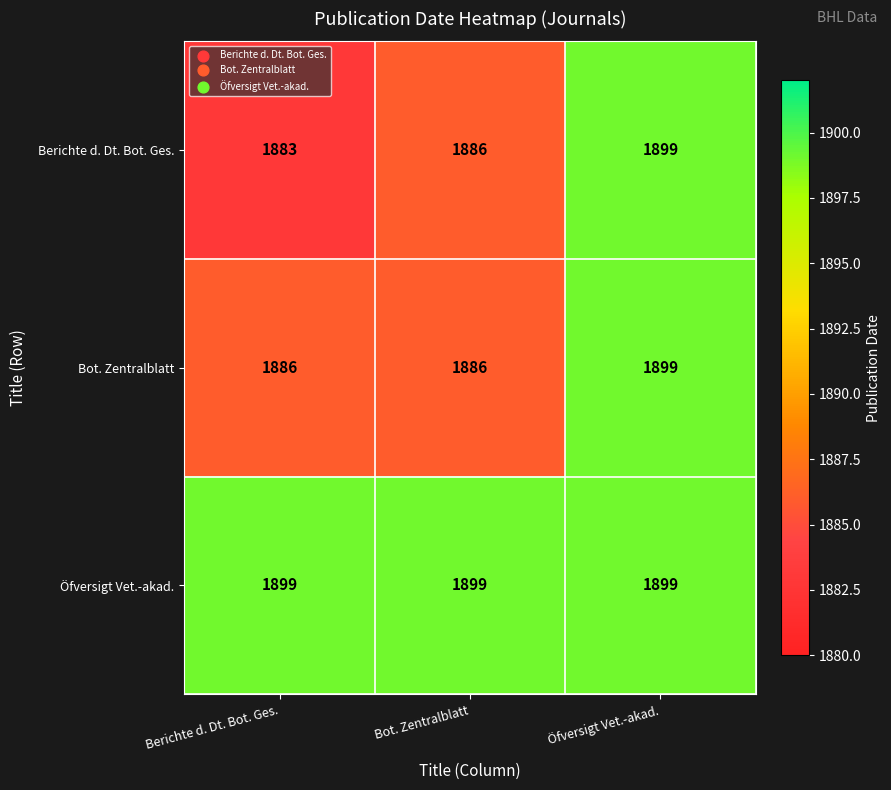

Count the Bot. Zentralblatt values in the range 1886 to 1899.

3